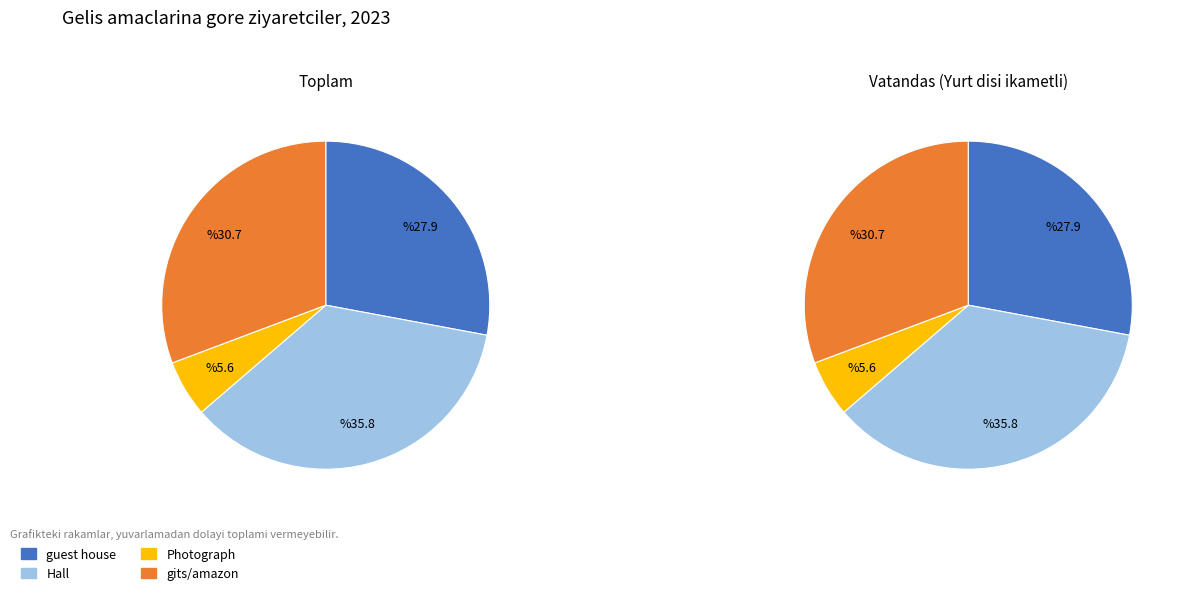

Which series has the widest spread of values?

Toplam